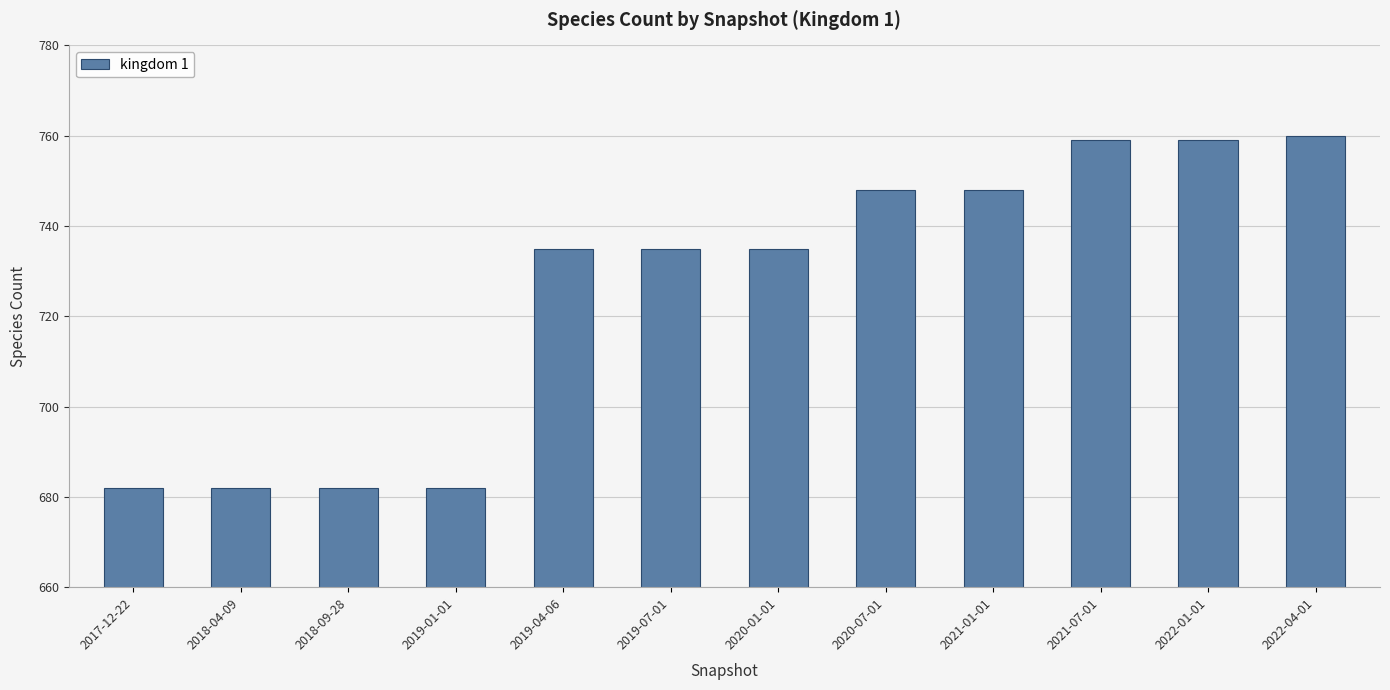

Between 2022-04-01 and 2019-01-01, which is larger?

2022-04-01